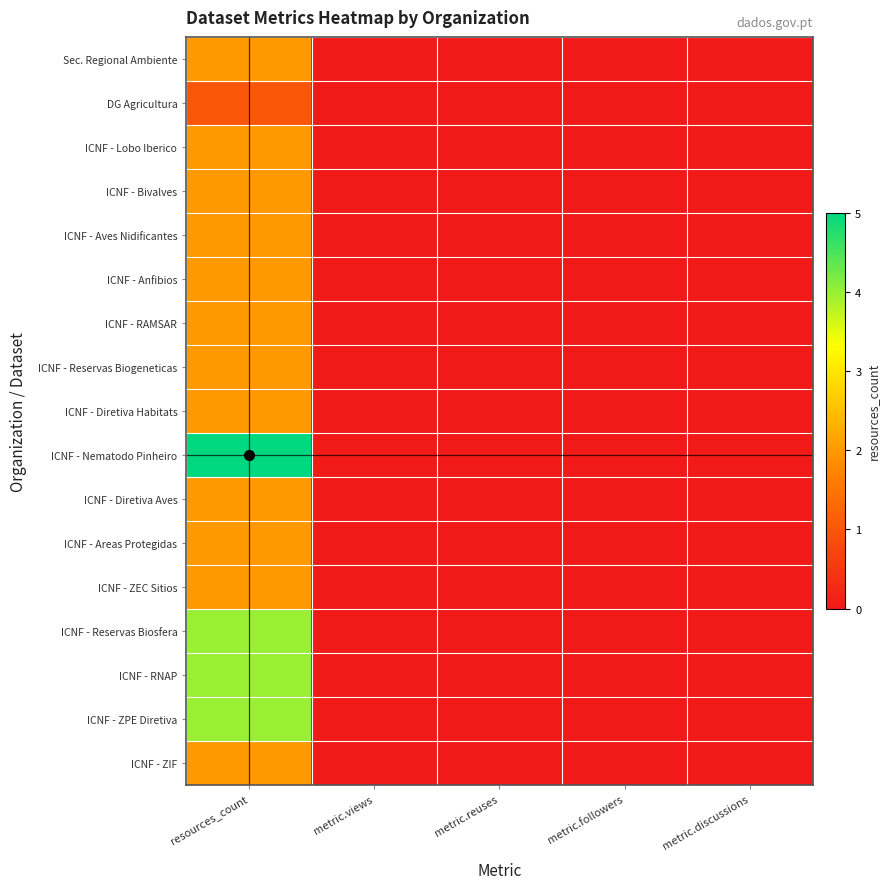

How many series are shown in this chart?

17